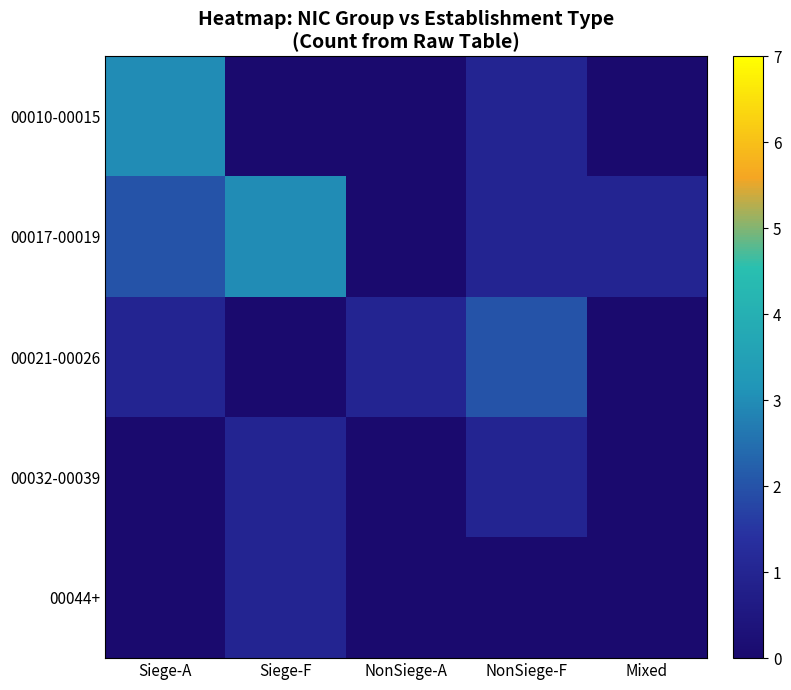

At which category is the sum across all series the highest?

Siege-A